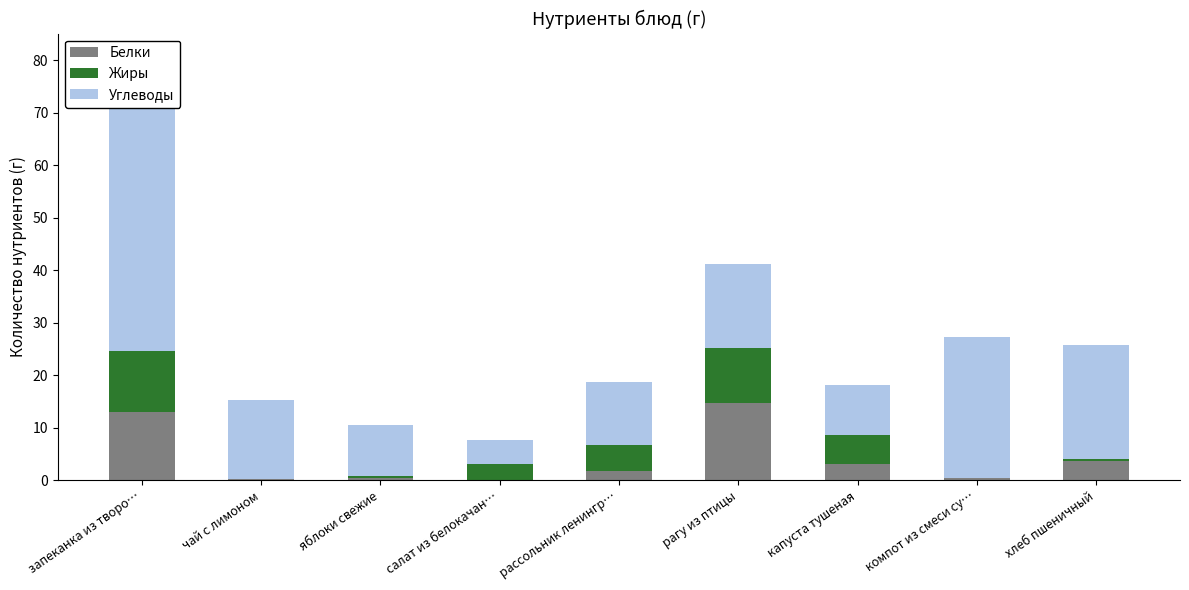

Between чай с лимоном and компот из смеси су…, which series saw the biggest shift?

Углеводы